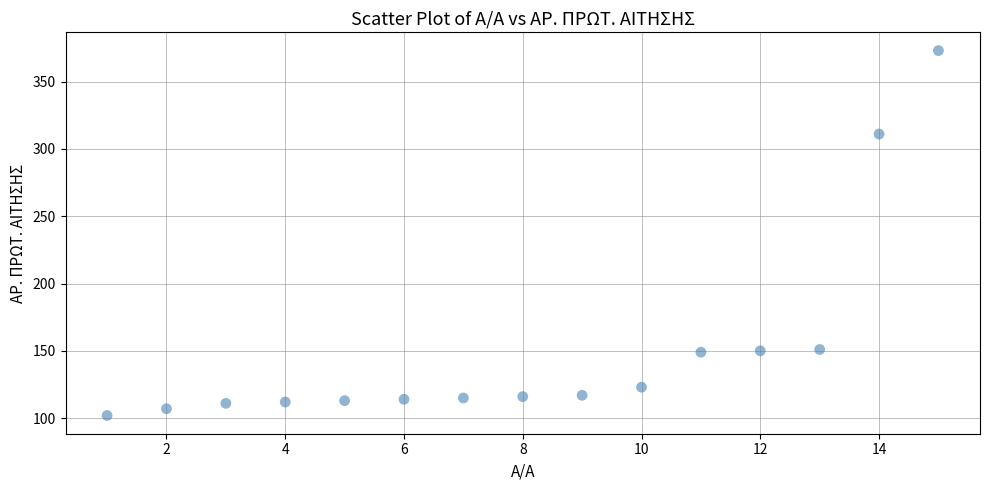

What is the range of Y values (max minus min)?

271